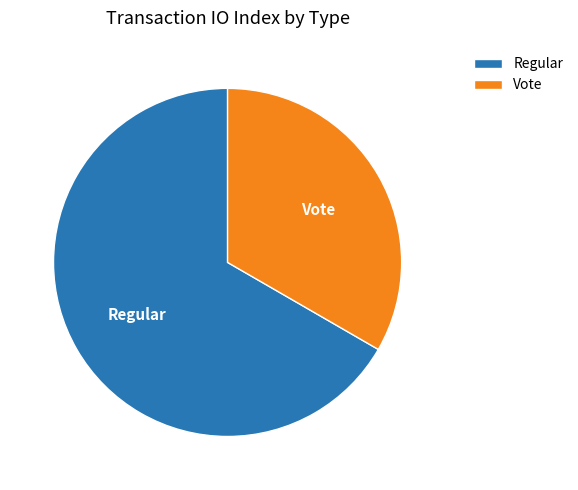

Which slice is the largest?

Regular